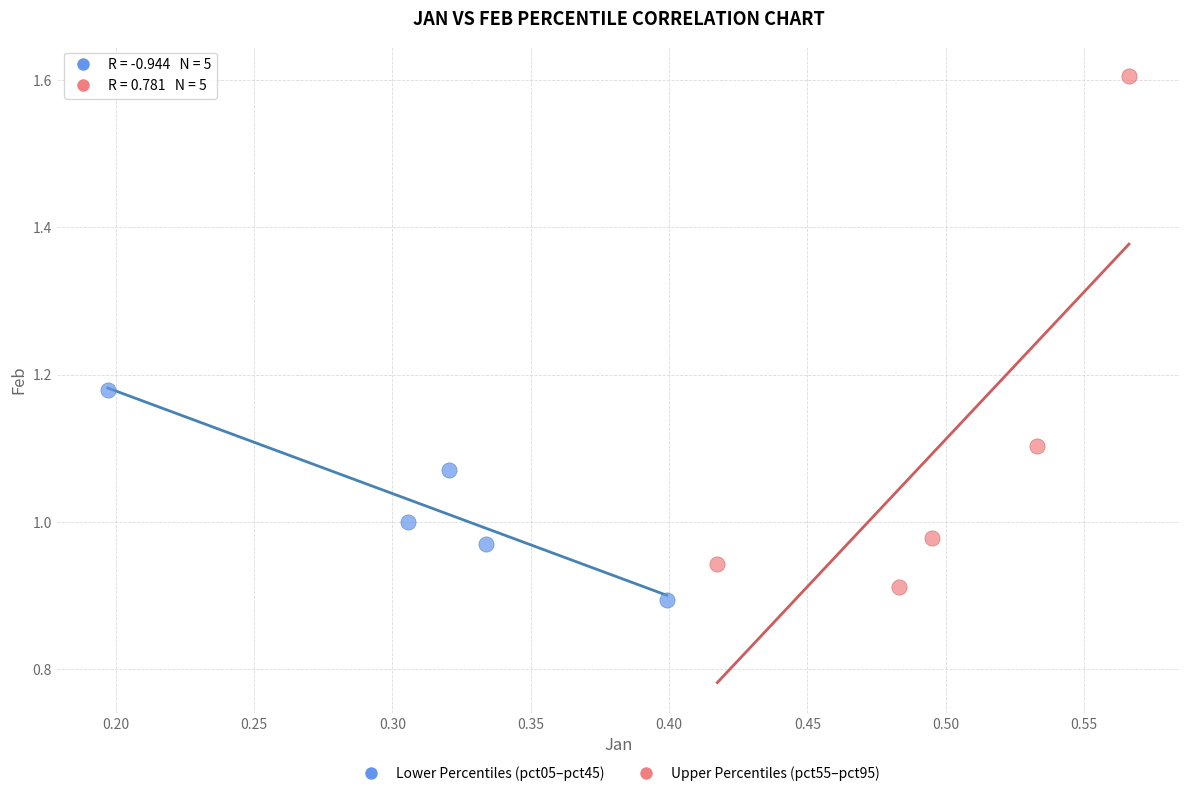

Which series contains the lowest Y value?

Lower Percentiles (pct05–pct45)